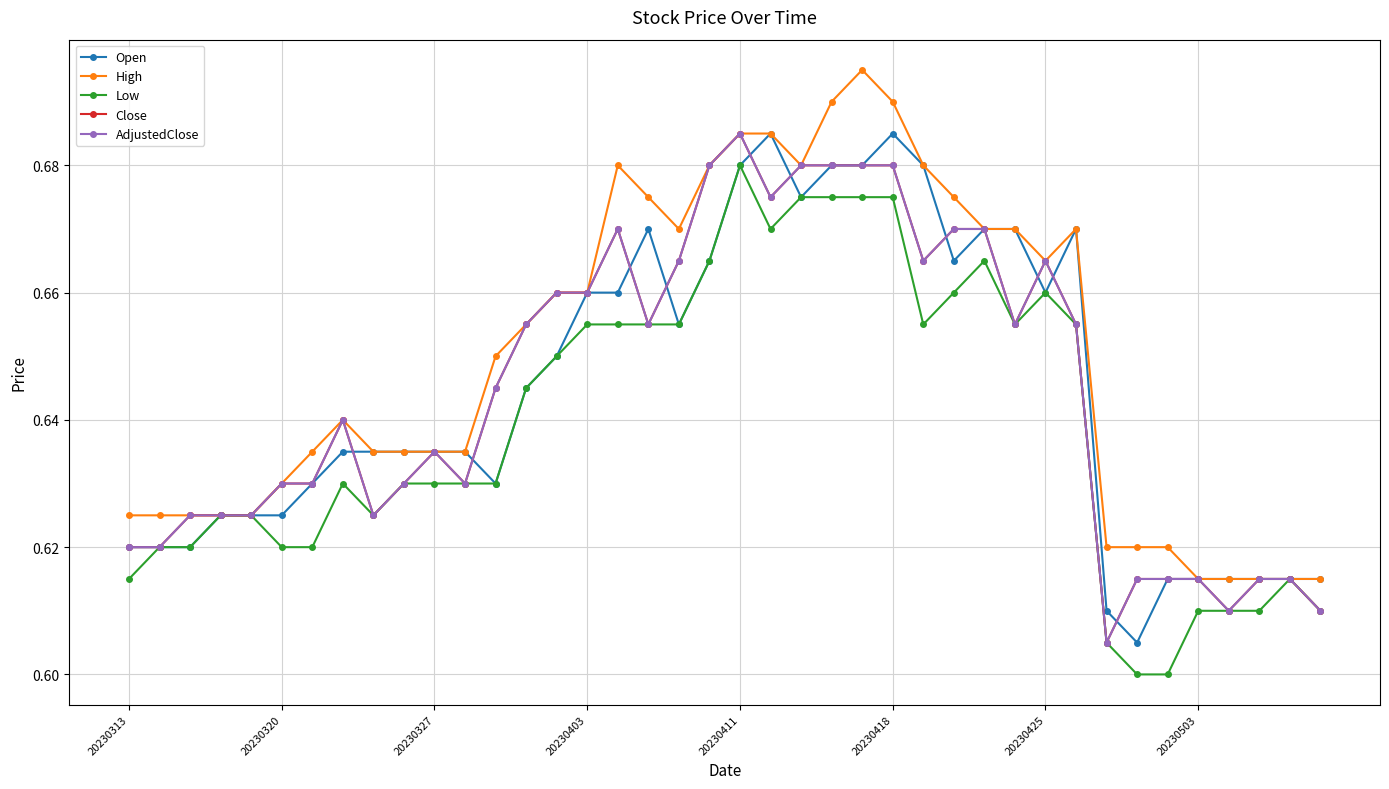

Is this an area chart (filled region under the line)?

No